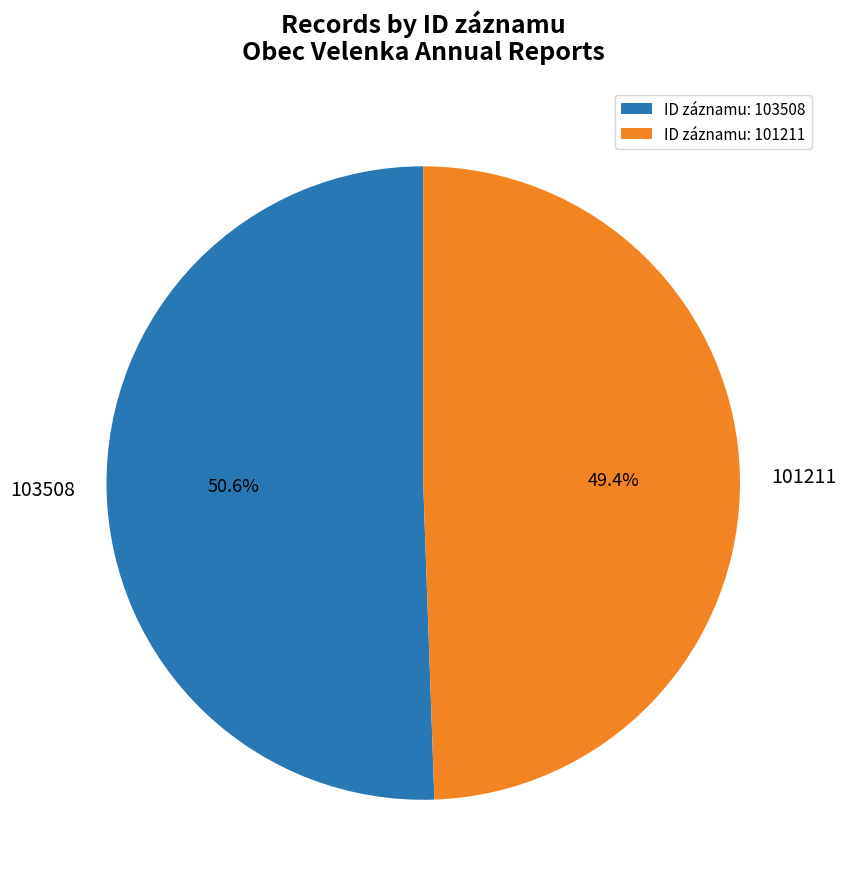

To the nearest percent, what percentage of the pie is 103508?

51%